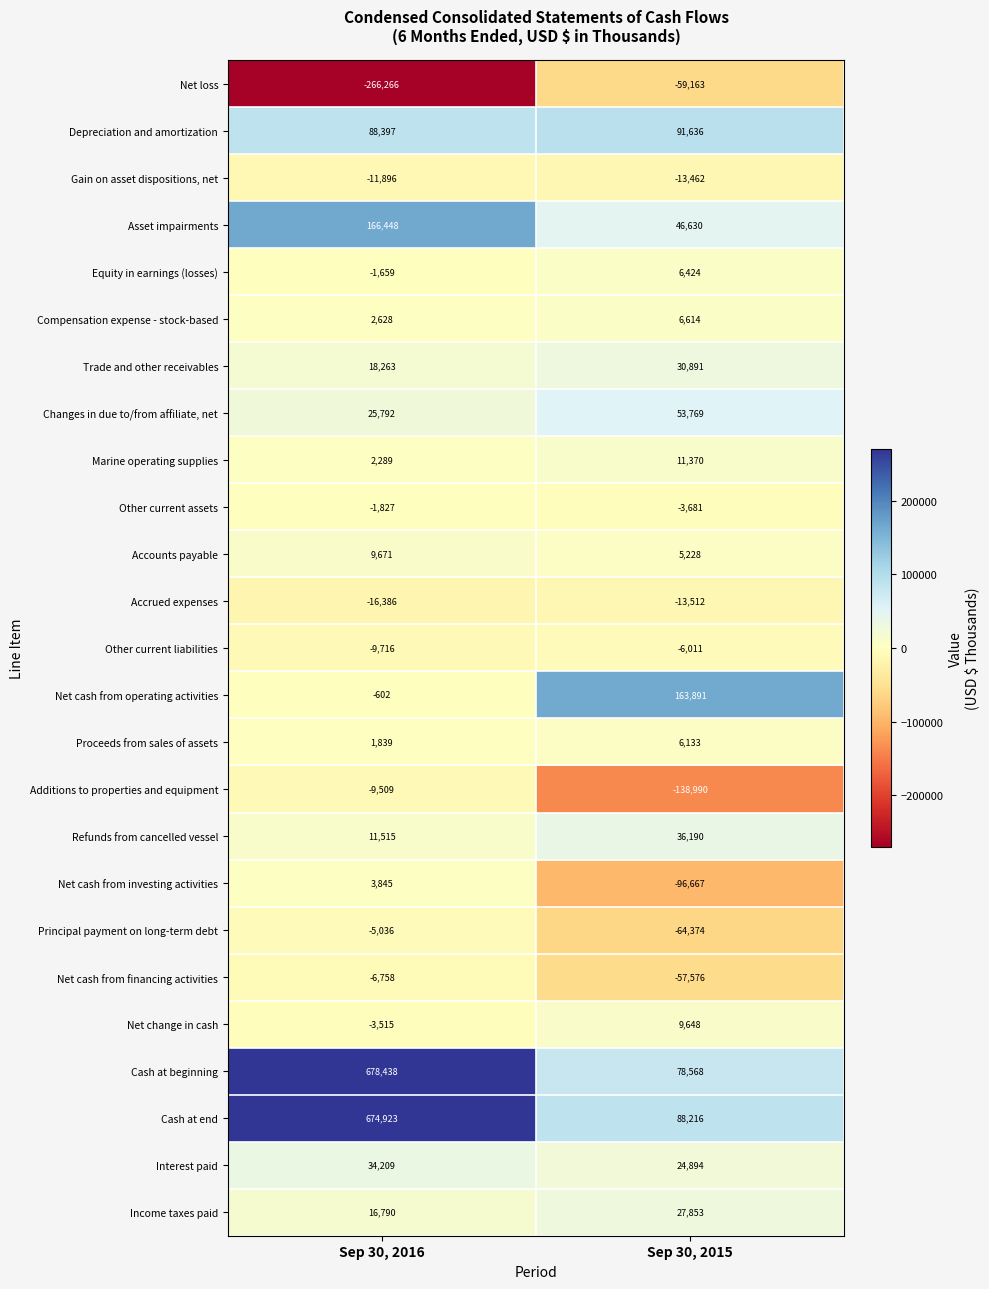

How many series are shown in this chart?

25